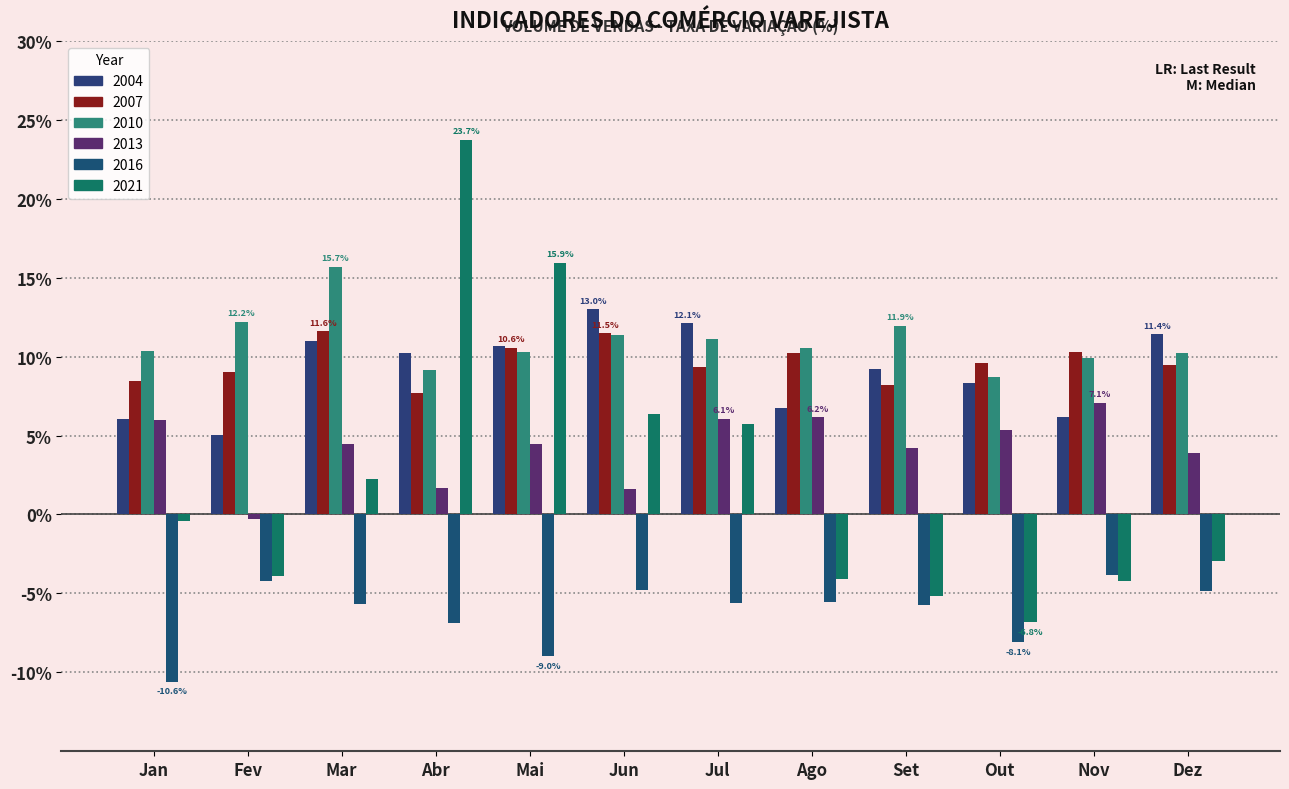

At how many categories does at least one series exceed 12?

6